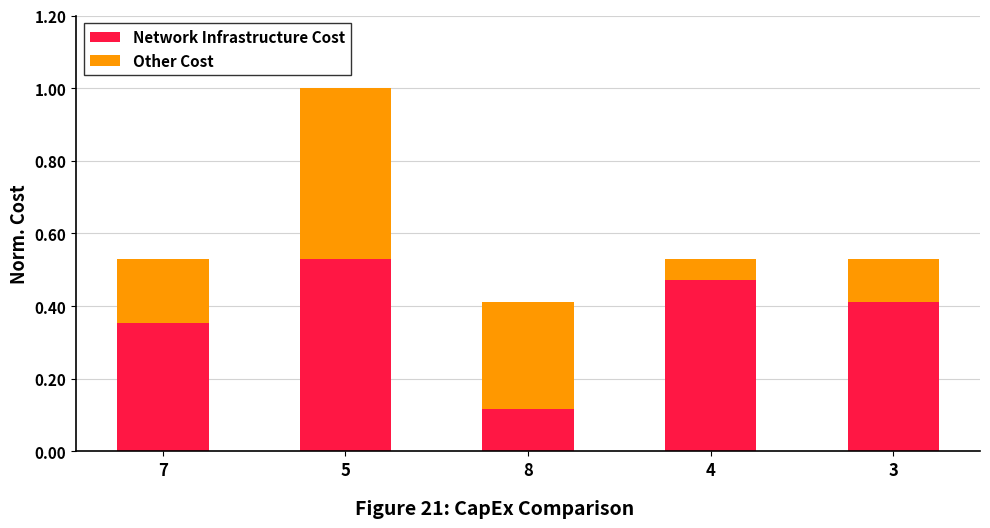

What is the sum of all Network Infrastructure Cost values?

1.9